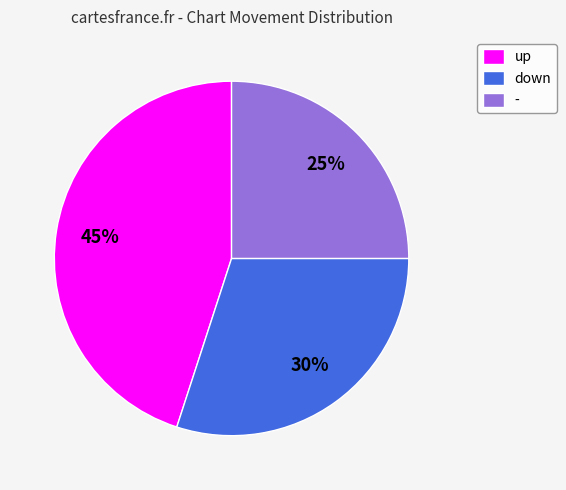

Approximately how many times larger is the value at - compared to down?

0.8